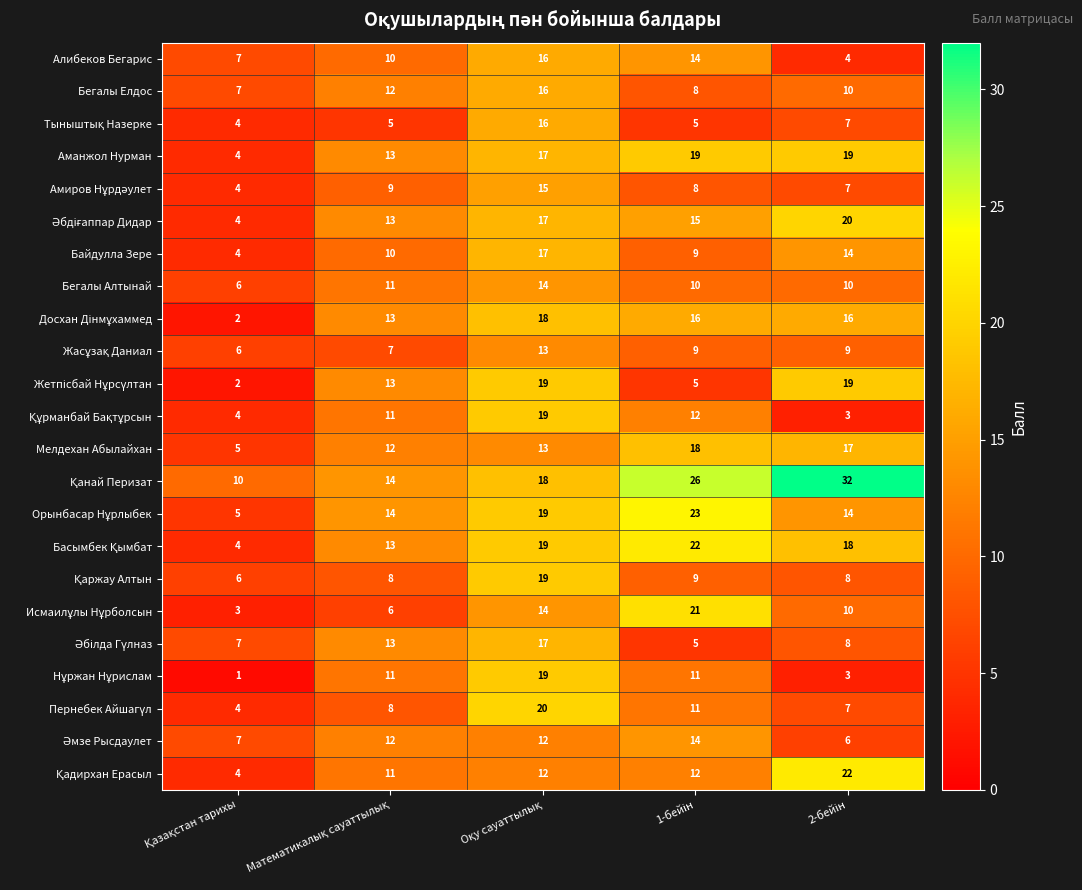

What is the maximum value shown in the chart?

32